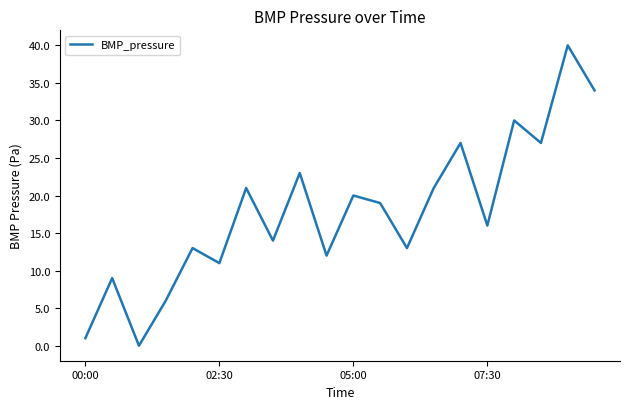

What is the maximum value shown in the chart?

40